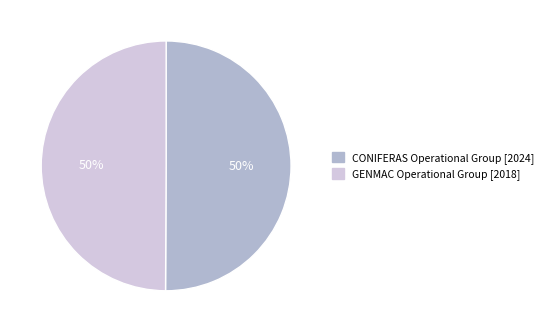

What percentage is the GENMAC Operational Group slice, to the nearest percent?

50%